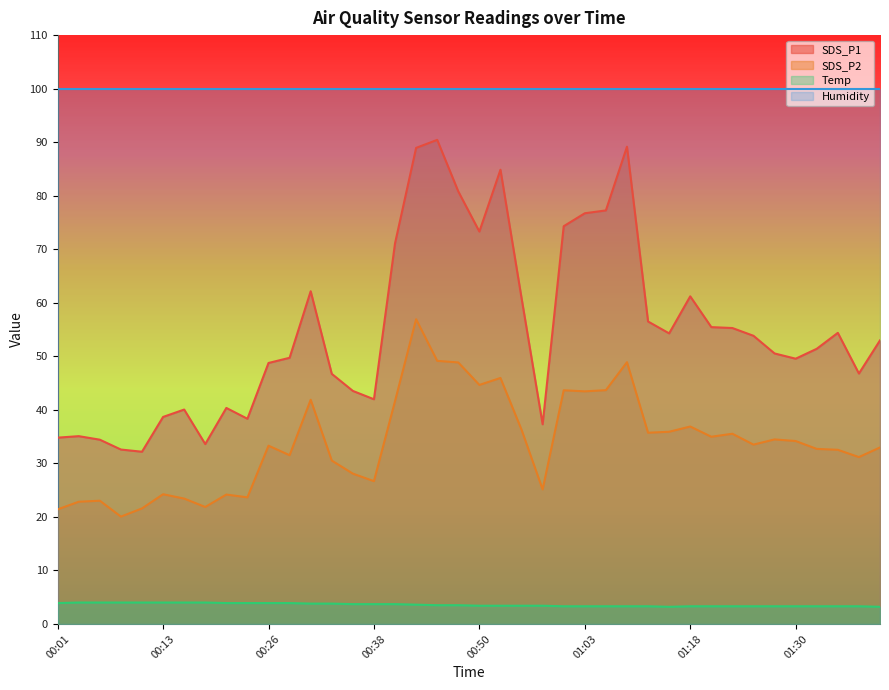

What position from the left is 01:05?

27